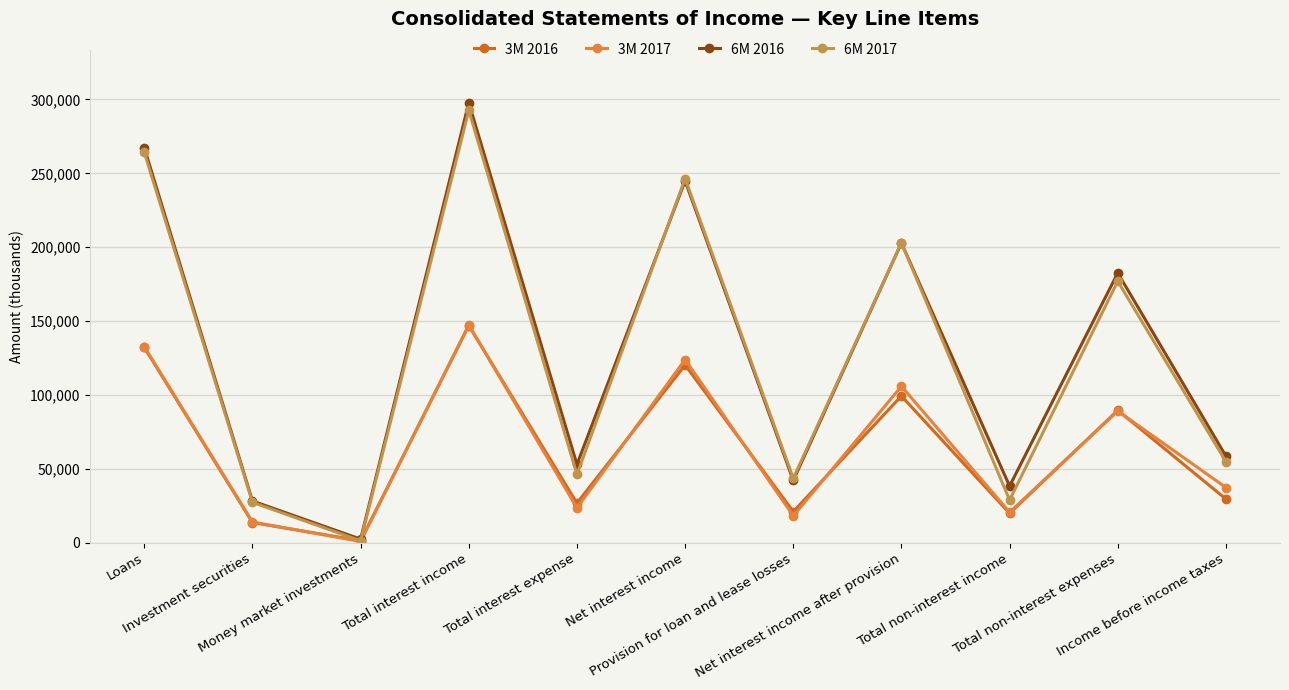

What is the maximum value shown in the chart?

297765